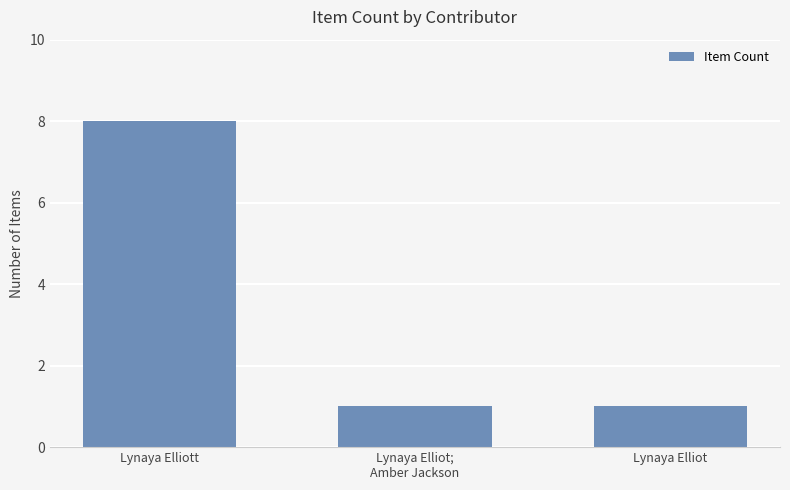

Reading left to right, extract all data points from this chart.

8	1	1